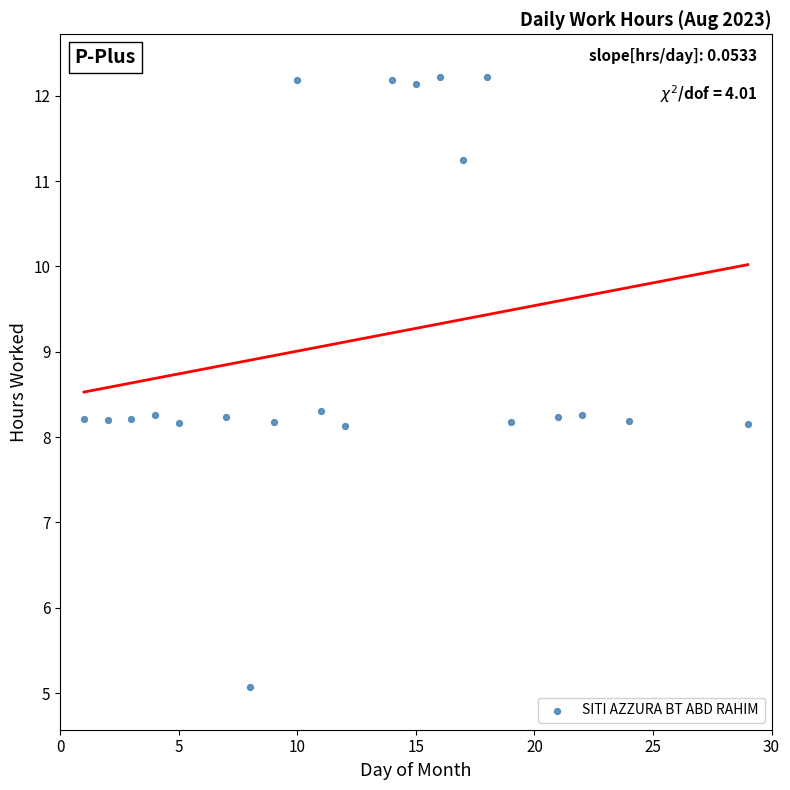

Count the number of points in this scatter plot.

21